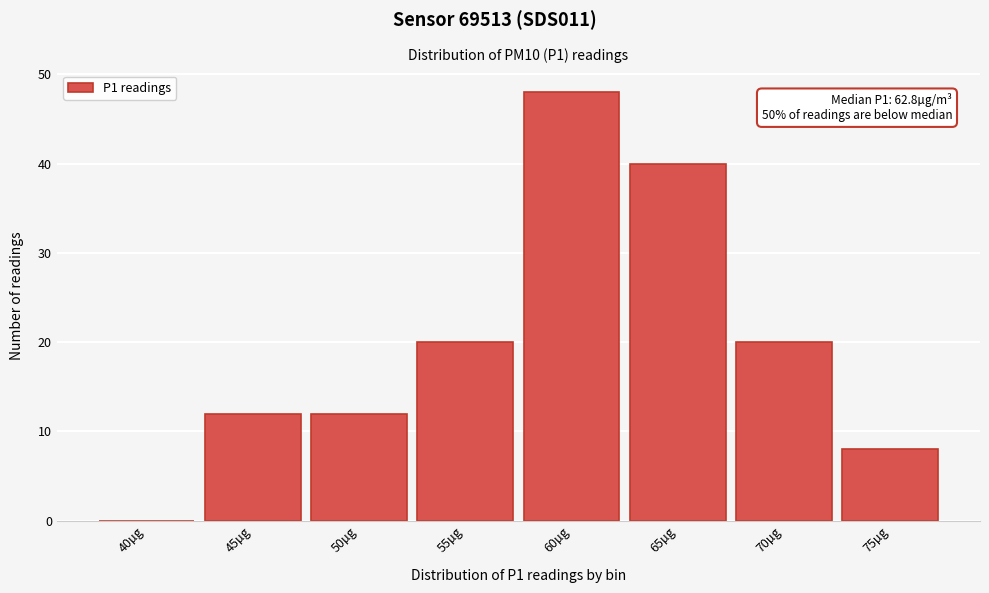

Reading right to left, list all the values displayed in this chart.

75µg=8	70µg=20	65µg=40	60µg=48	55µg=20	50µg=12	45µg=12	40µg=0